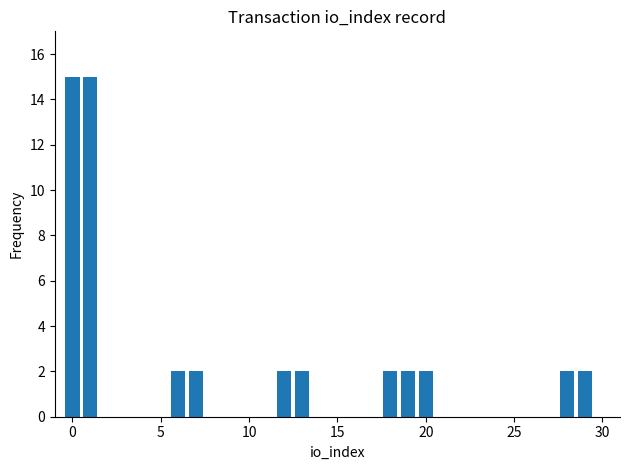

What is the difference between the second highest and minimum values?

13